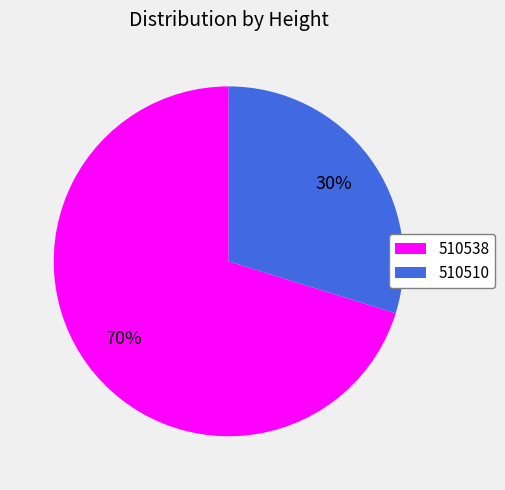

To the nearest percent, what is the combined percentage of 510538 and 510510?

100%